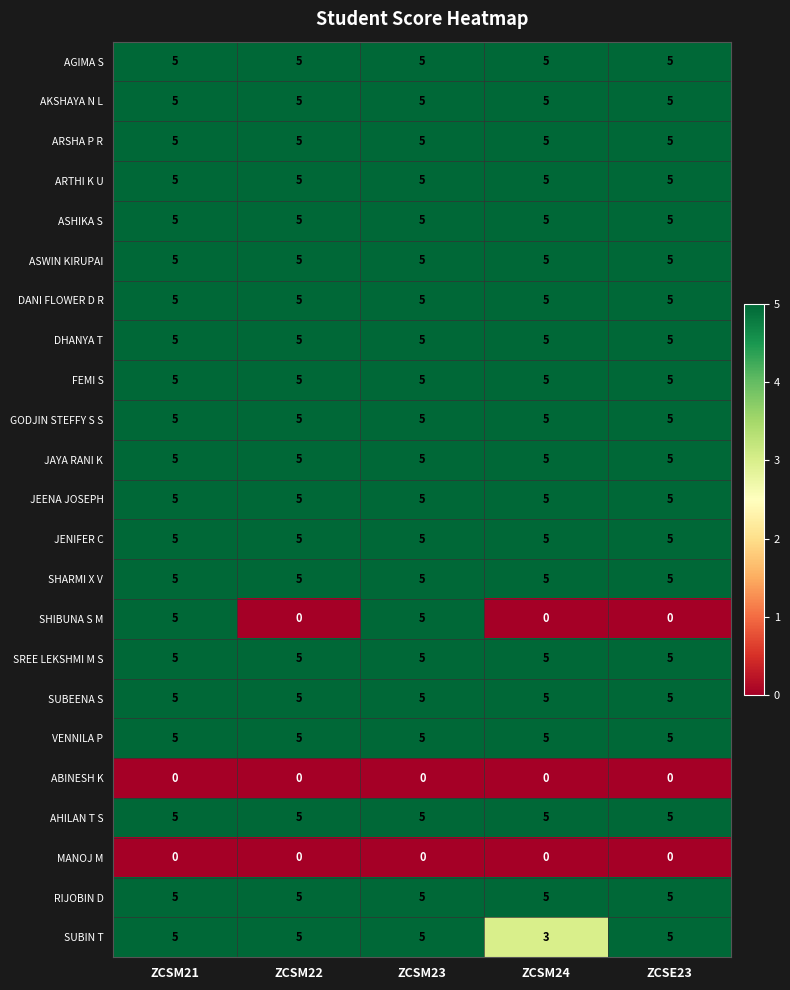

What is the greatest value displayed?

5